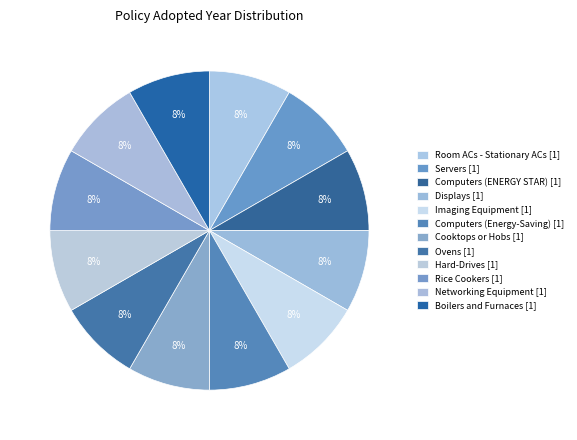

Do Rice Cookers and Room ACs - Stationary ACs together represent more than half of the pie?

No